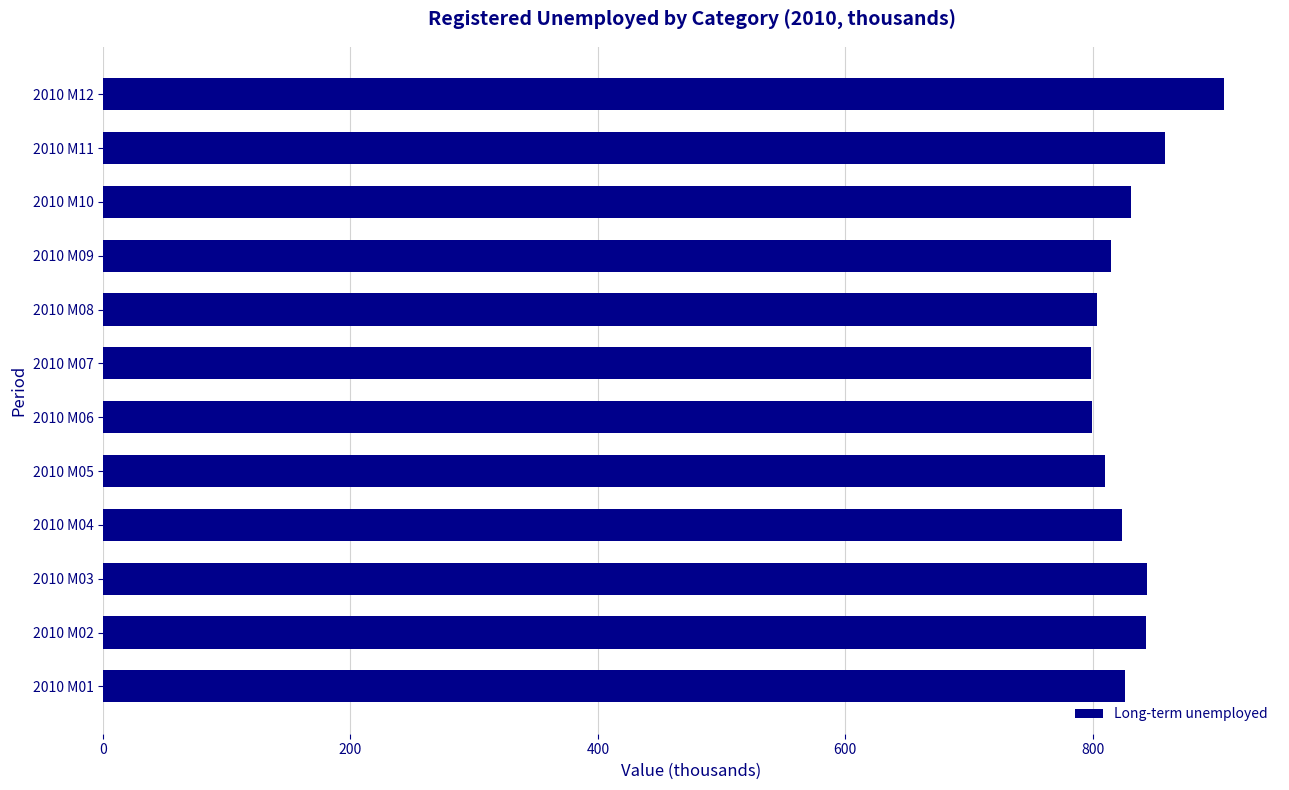

What is the maximum value shown in the chart?

906.3